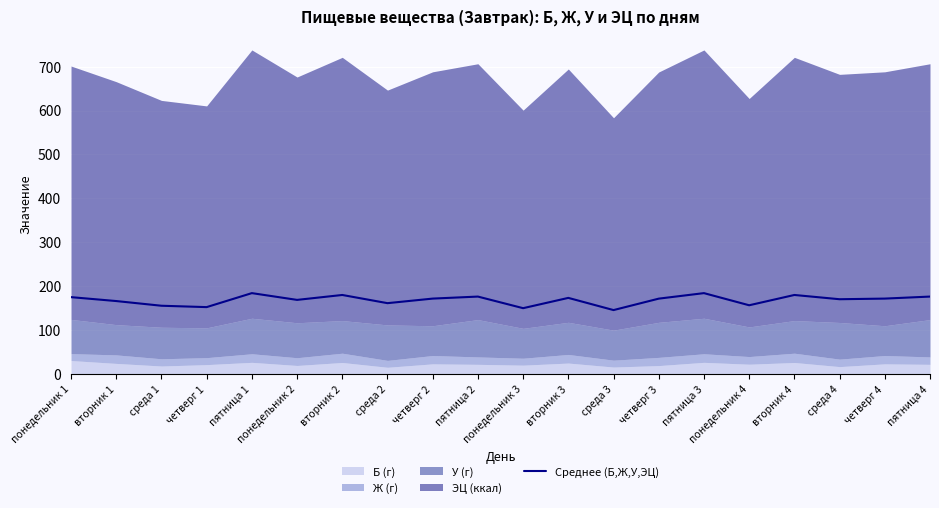

Reading left to right, transcribe all the data shown in this chart.

понедельник 1=175.3	вторник 1=166.4	среда 1=155.8	четверг 1=152.6	пятница 1=184.5	понедельник 2=169.1	вторник 2=180.3	среда 2=161.6	четверг 2=172.0	пятница 2=176.6	понедельник 3=150.2	вторник 3=173.6	среда 3=145.9	четверг 3=171.9	пятница 3=184.5	понедельник 4=156.8	вторник 4=180.3	среда 4=170.6	четверг 4=172.0	пятница 4=176.6